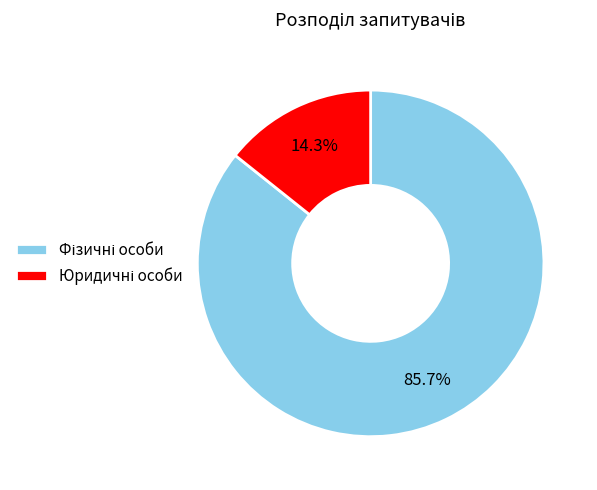

Is there a majority slice in this chart?

Yes